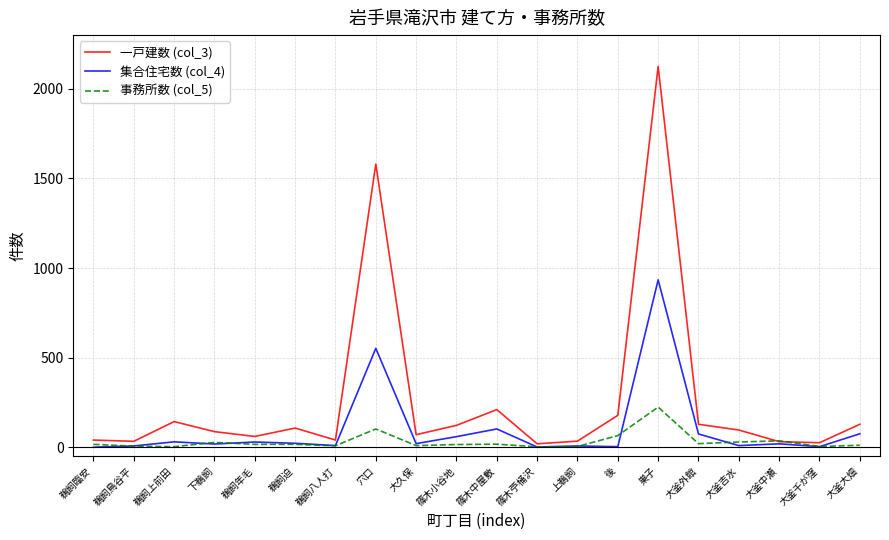

What is the difference between the highest and lowest values at 鵜飼臨安?

40